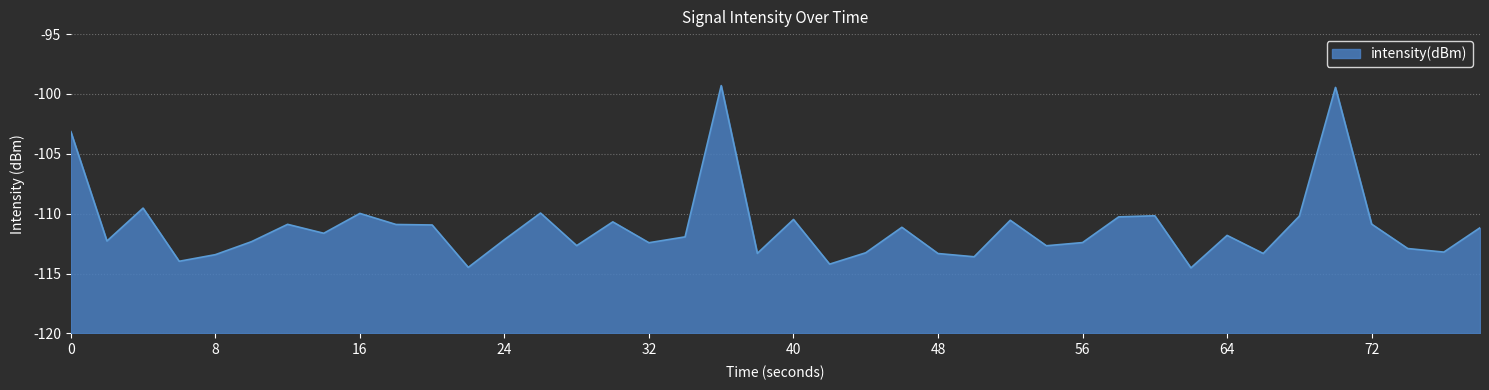

How many interior local valleys (lower than both neighbors) does the data have?

13